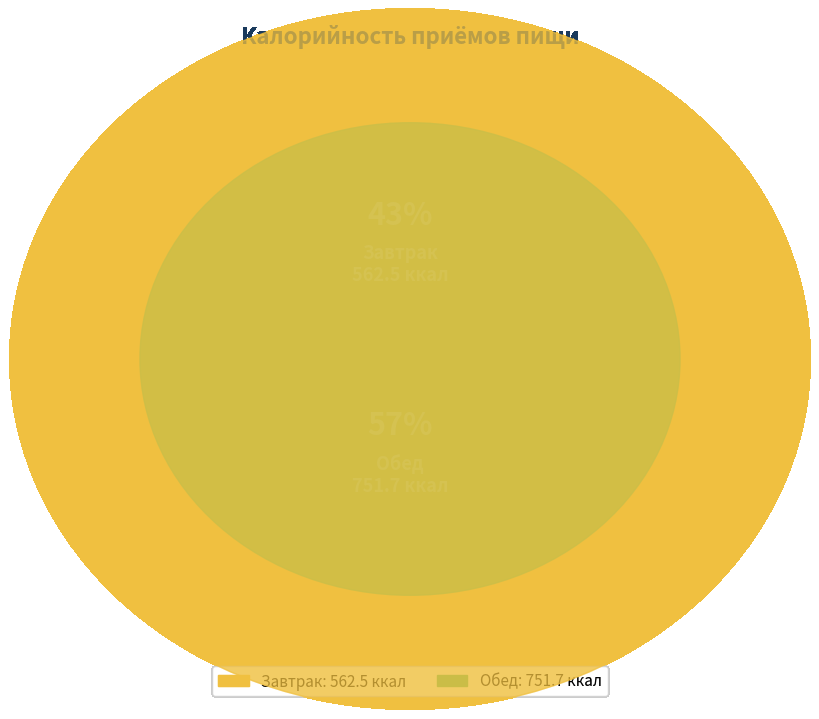

Count the number of slices in the pie.

2